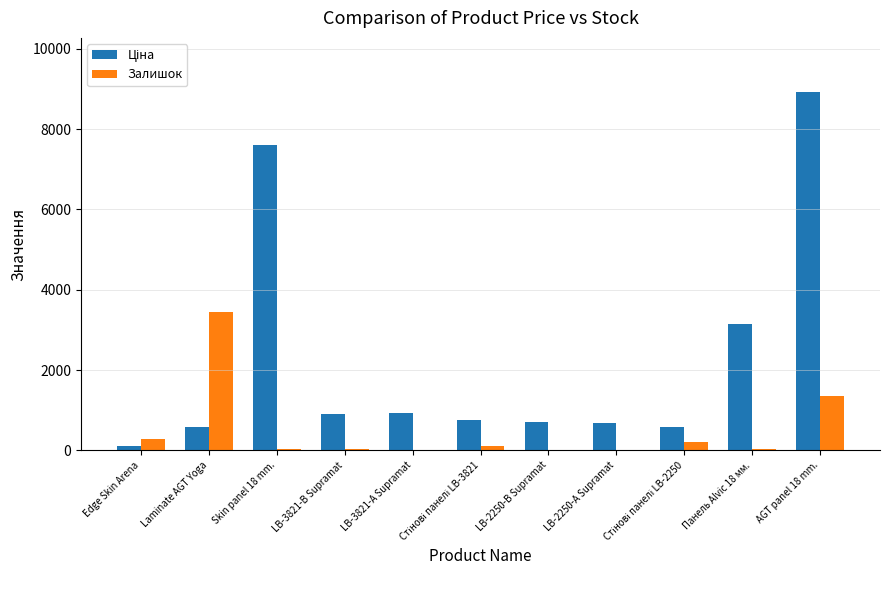

Reading left to right, what are all the values shown in this chart?

Ціна: 114.1	589.9	7596.5	910.4	934.5	752.2	705.1	681.0	584.4	3157.9	8934.1
Залишок: 275.0	3455.0	41.0	24.0	2.0	113.0	8.0	19.0	202.0	39.0	1361.0